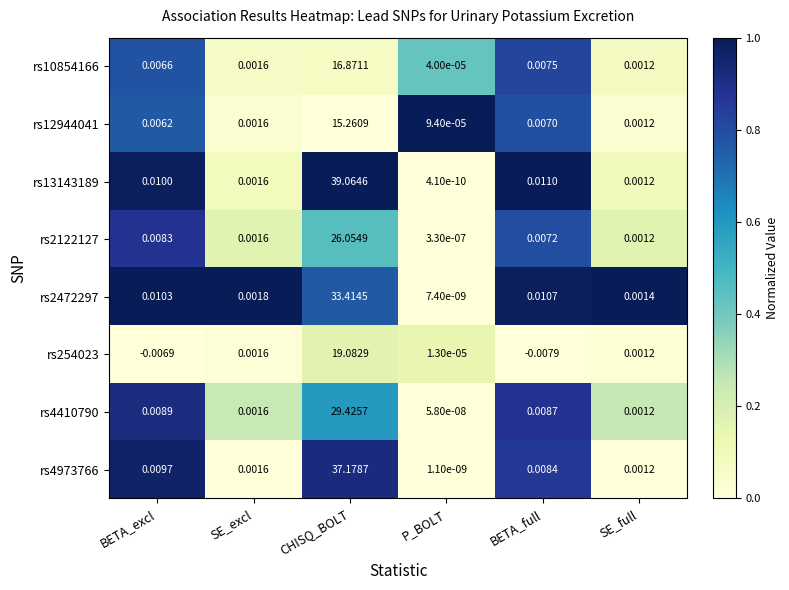

Which series has the widest spread of values?

rs13143189